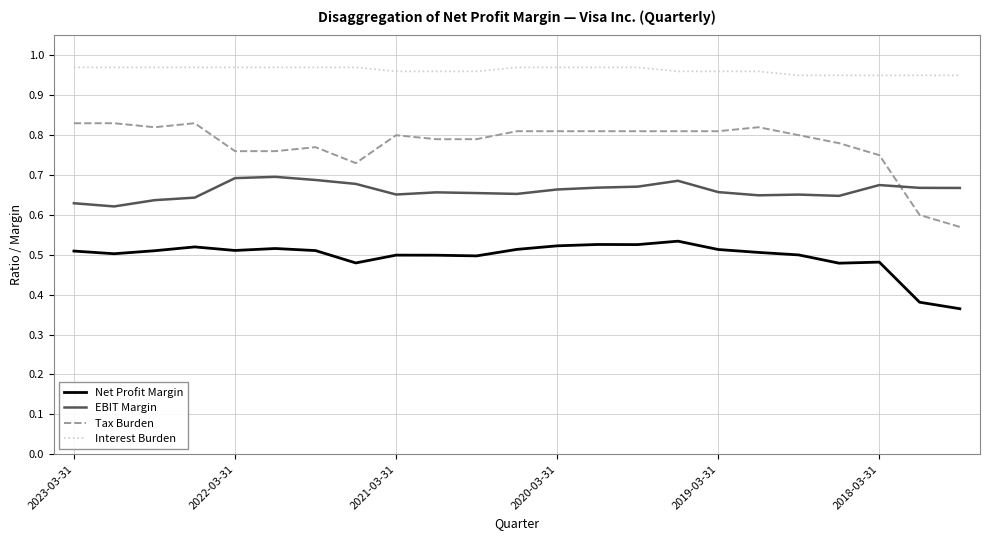

Which series has the largest total across all categories?

Interest Burden